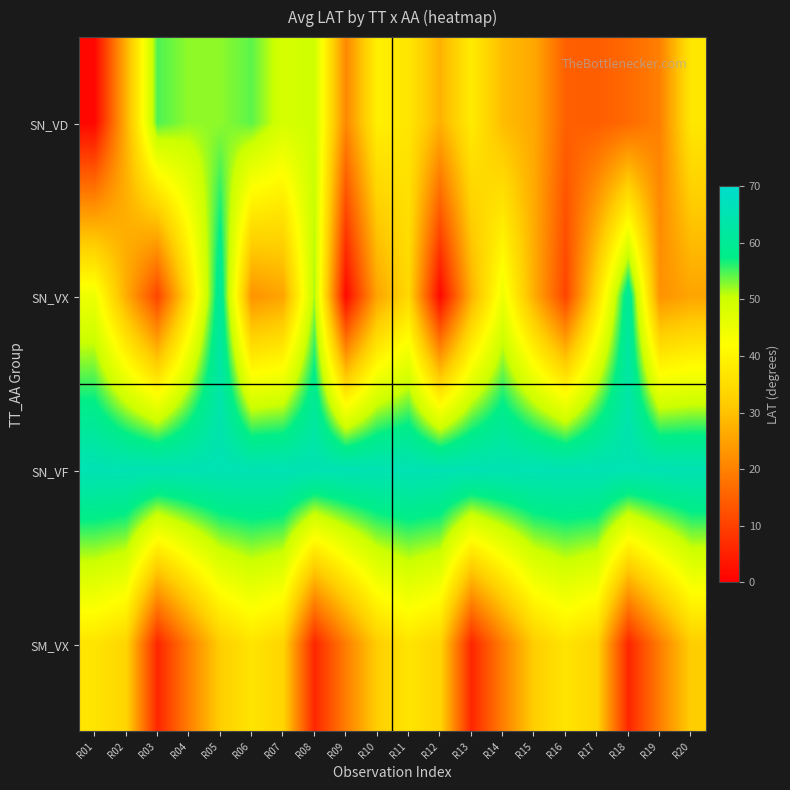

Count the number of data series in this chart.

4